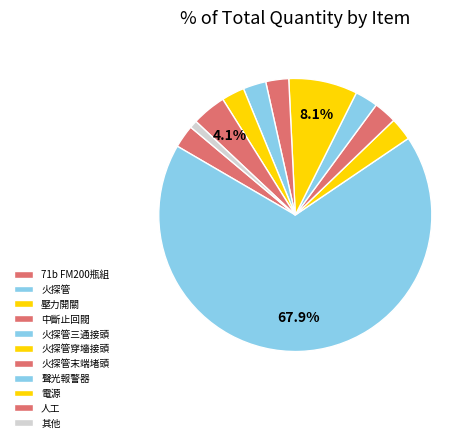

Count the number of slices in the pie.

11